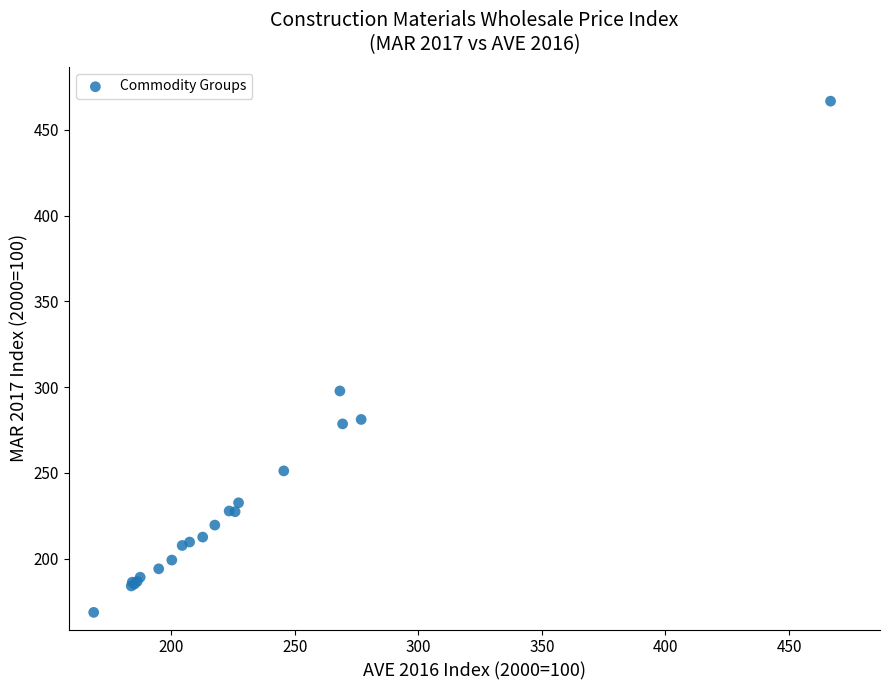

What Y value in the scatter plot is closest to 317?

297.8